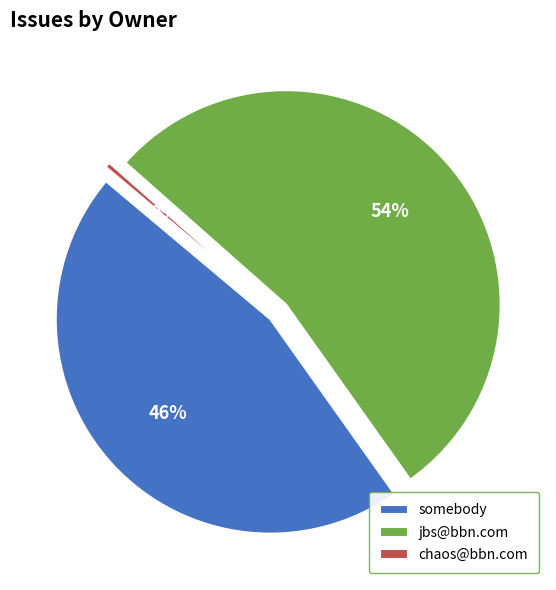

True or false: somebody accounts for 41% of the total.

False